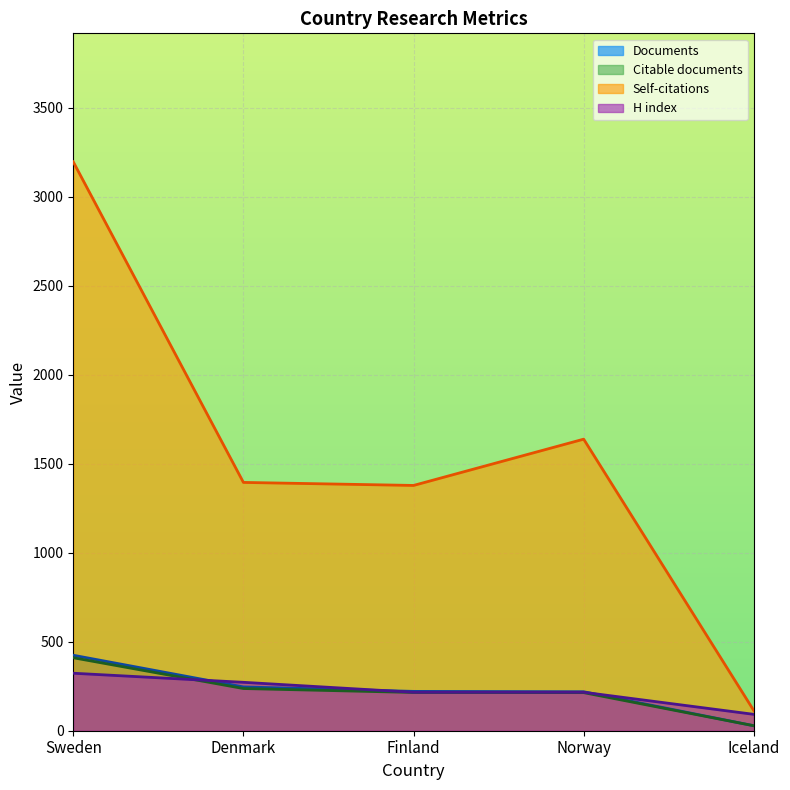

What is the label of the 4th point from the right?

Denmark